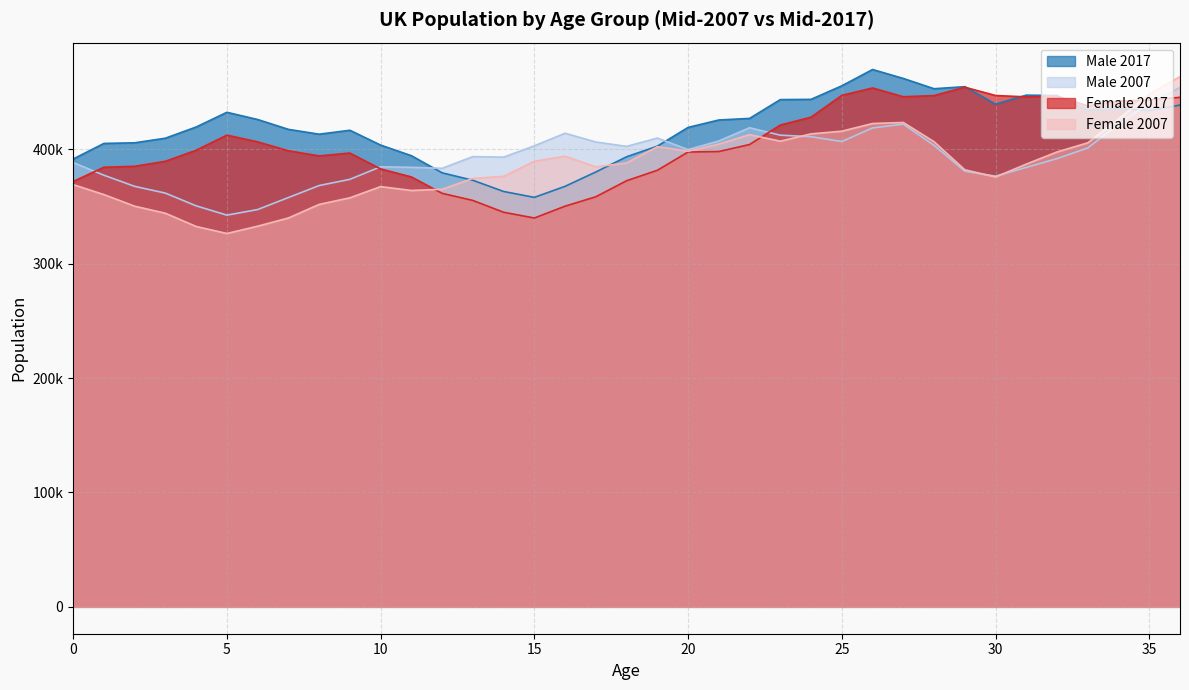

How many values in the Male 2007 series are below 393545?

18